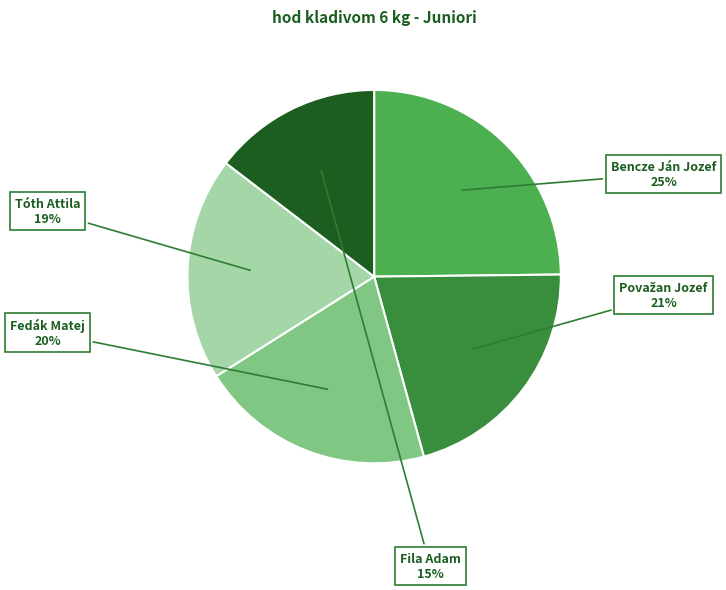

To the nearest percent, what percentage of the pie is Fedák Matej?

20%